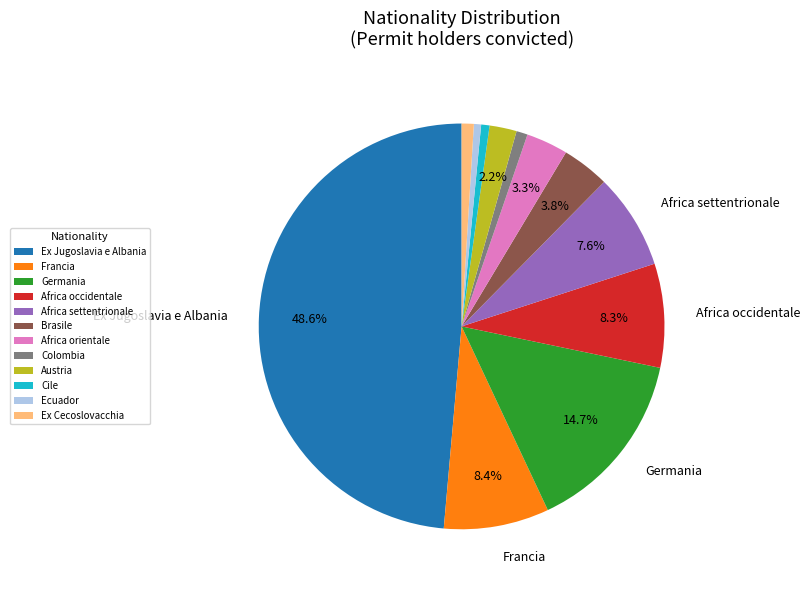

Does Colombia account for over 50% of the chart?

No